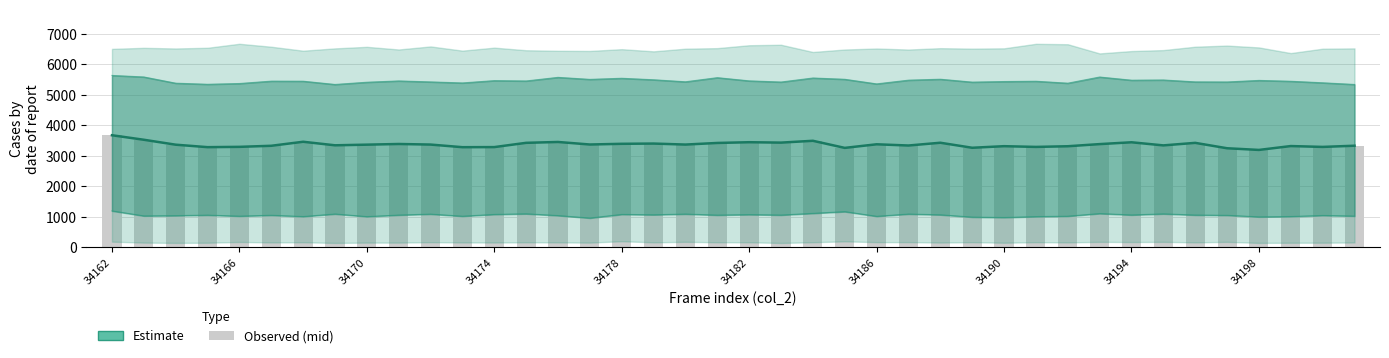

Which series has the widest spread of values?

Estimate (mid)